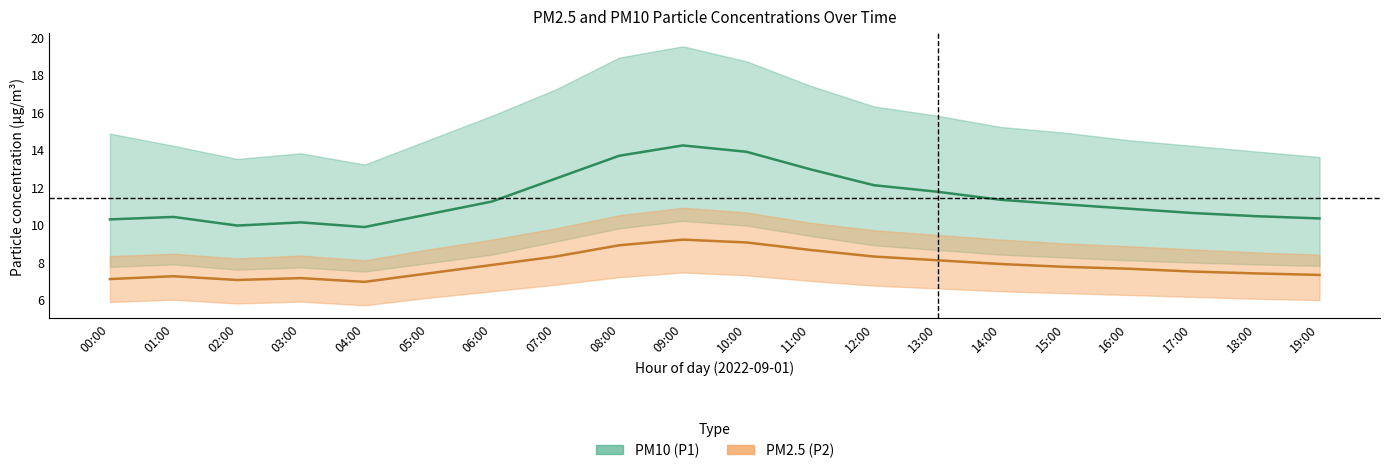

True or false: PM2.5 (P2) and PM10 (P1) intersect in this chart.

False